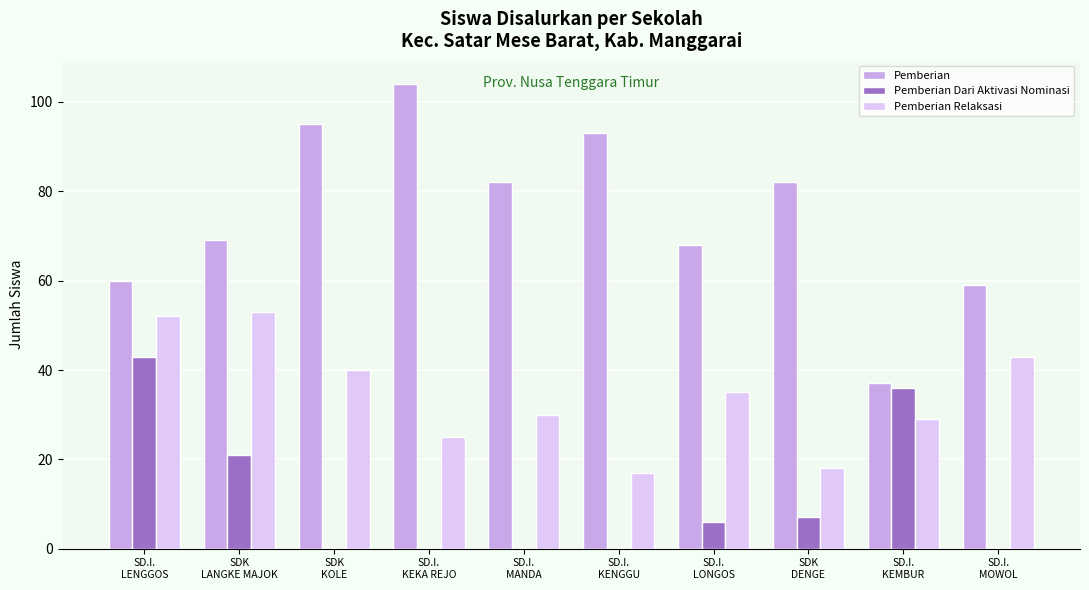

What is the greatest value displayed?

104